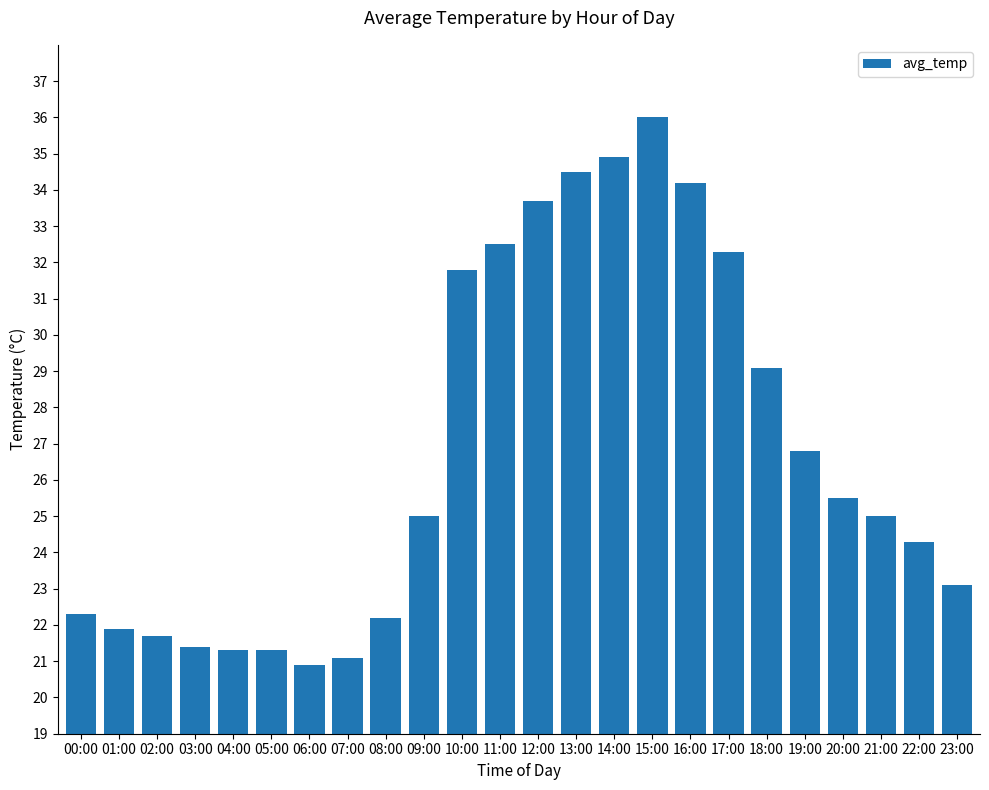

True or false: the data shows 16.1 at 23:00.

False